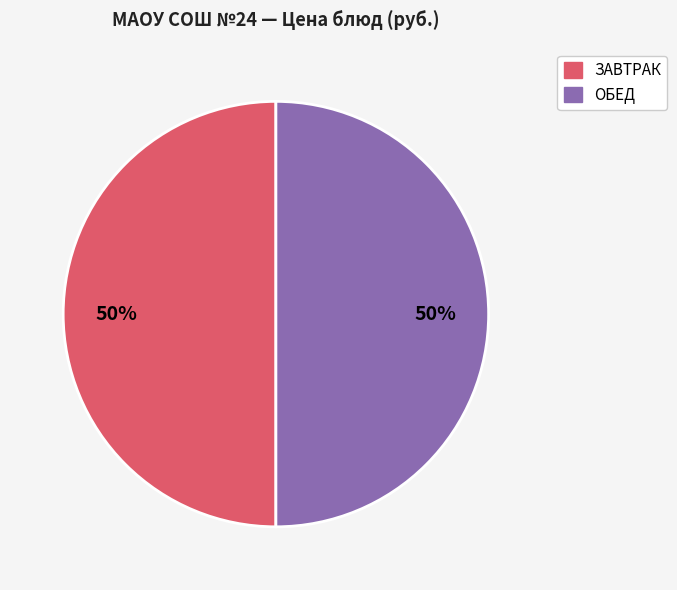

To the nearest percent, what is the average slice percentage?

50%